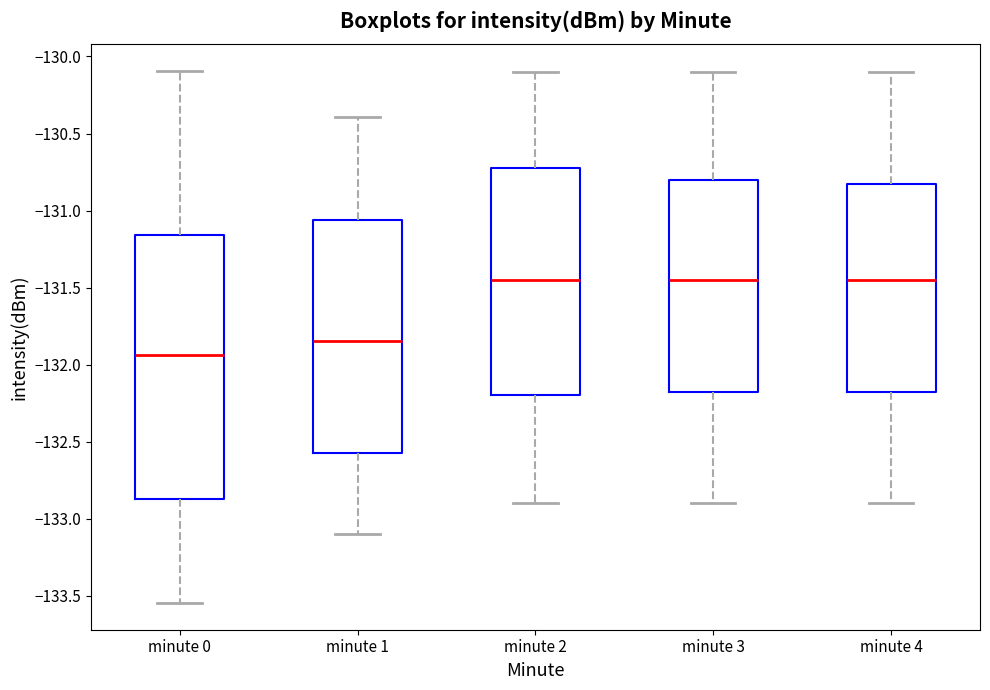

Where is the upper edge of the box for minute 2 on the y-axis? The values are not printed on the chart, so give them approximately, as read against the axis.

-130.70